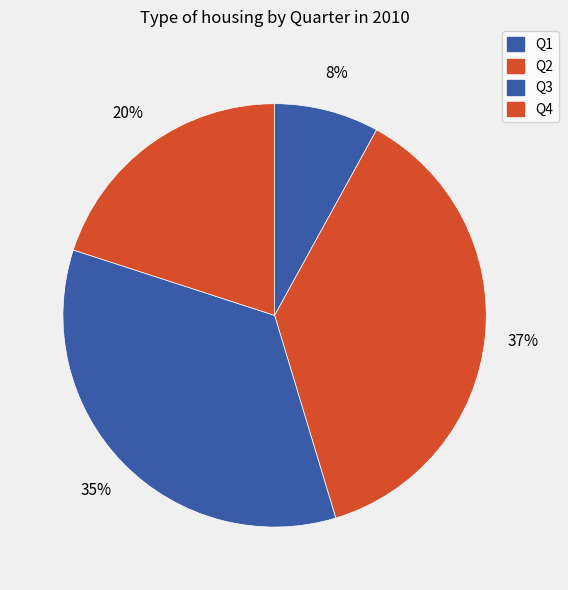

Is there a majority slice in this chart?

No